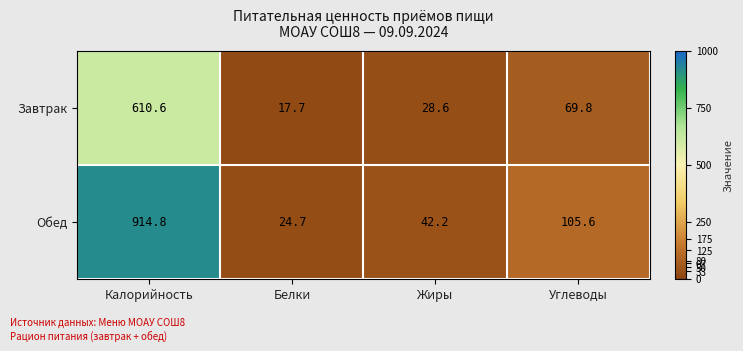

At which label is Завтрак closest to 314?

Углеводы